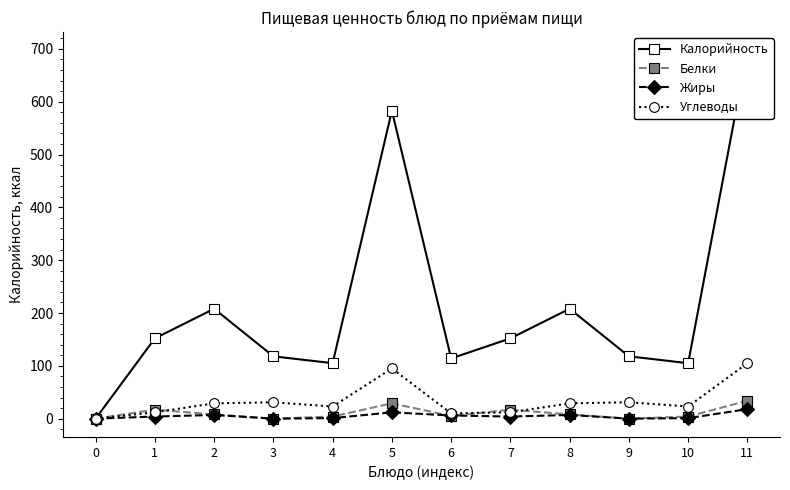

The Жиры series shows -12 at 0. True or false?

False